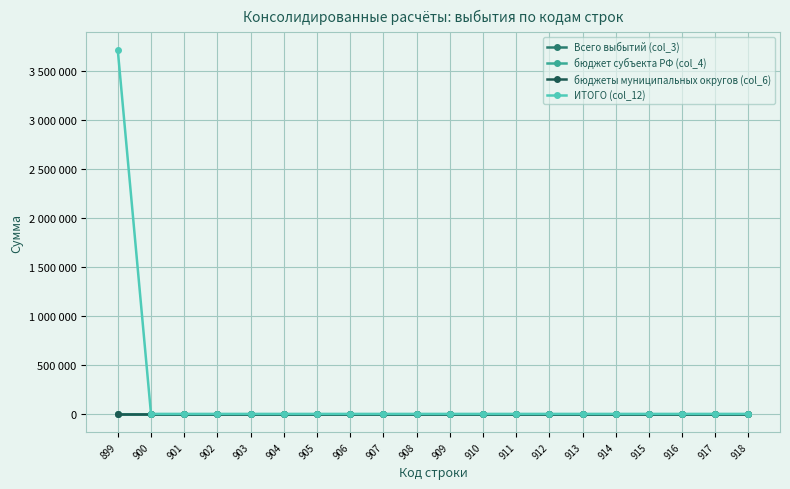

Is this an area chart (filled region under the line)?

No